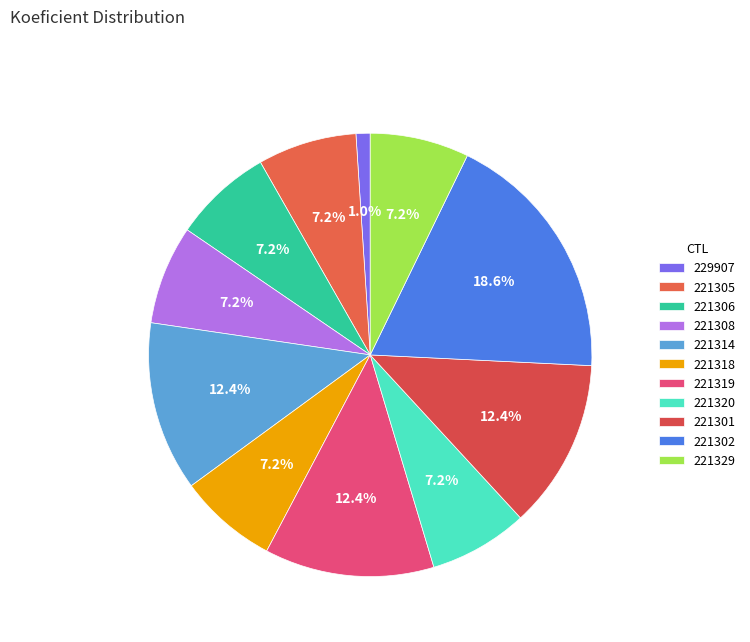

True or false: 221301 accounts for 12% of the total.

True